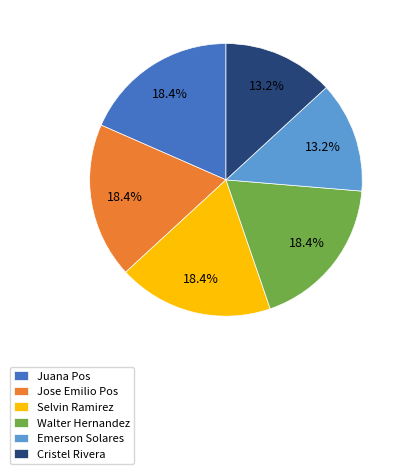

Is there a majority slice in this chart?

No